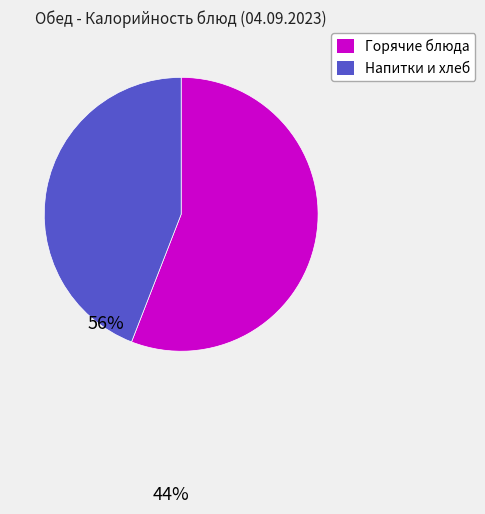

Does any single category account for the majority?

Yes